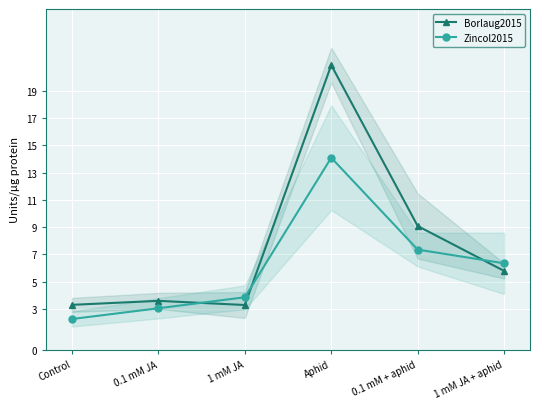

What is the difference between the maximum and minimum values in the Borlaug2015 series?

17.6